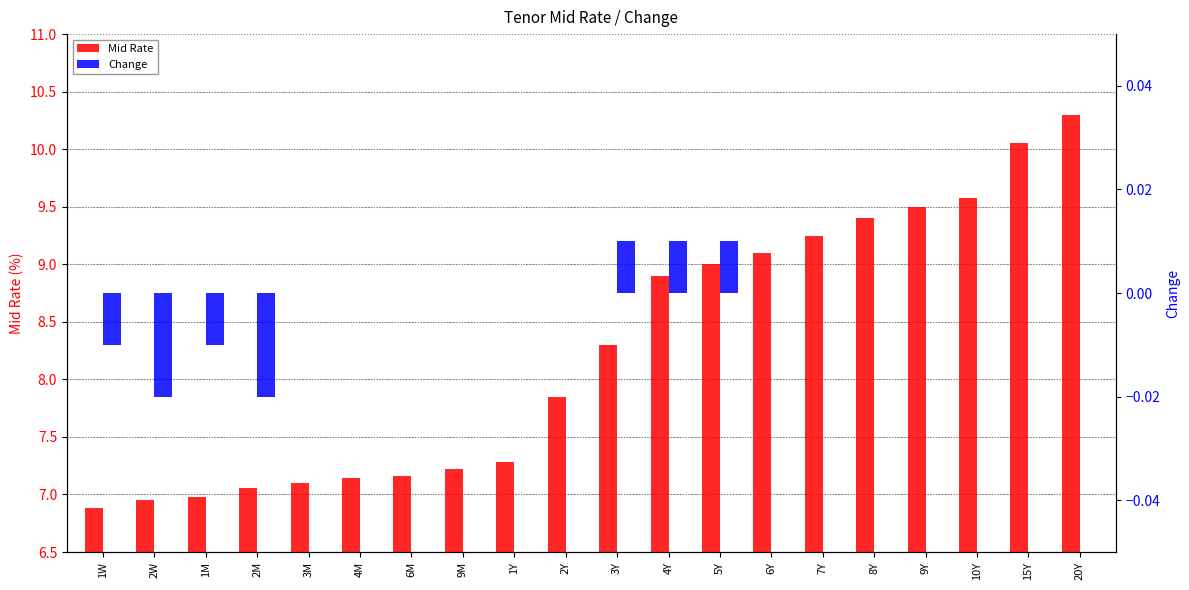

What is the maximum value shown in the chart?

10.3